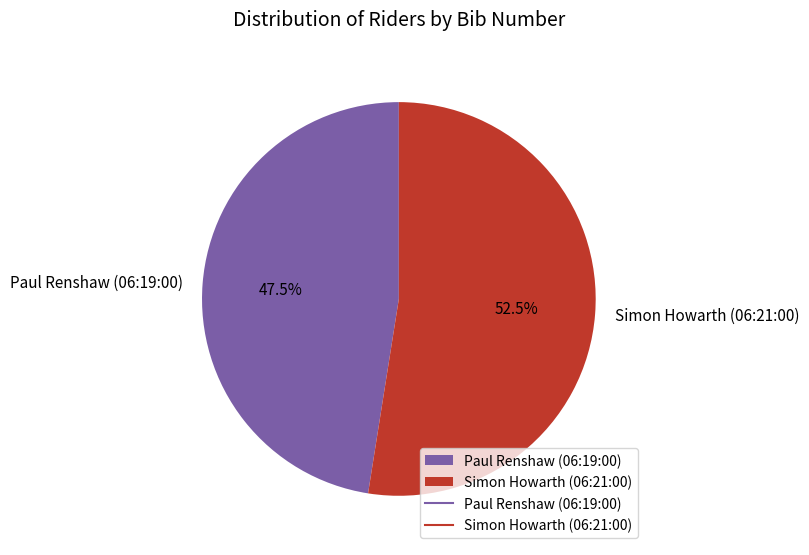

Rank the categories by value from lowest to highest.

Paul Renshaw (06:19:00), Simon Howarth (06:21:00)